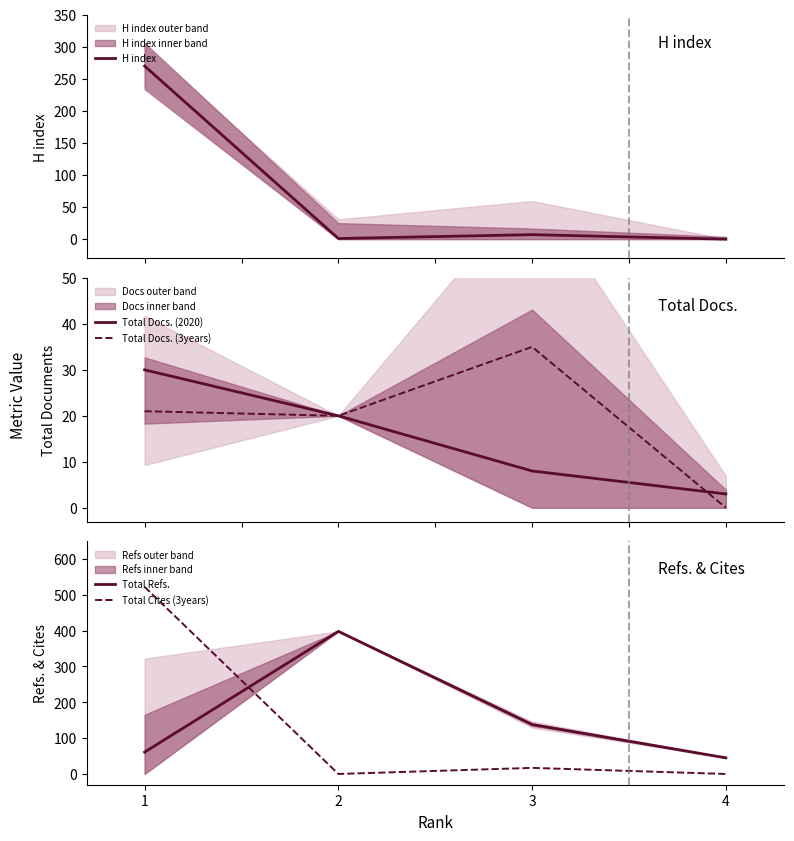

Which has a higher value, 2 or 4?

2